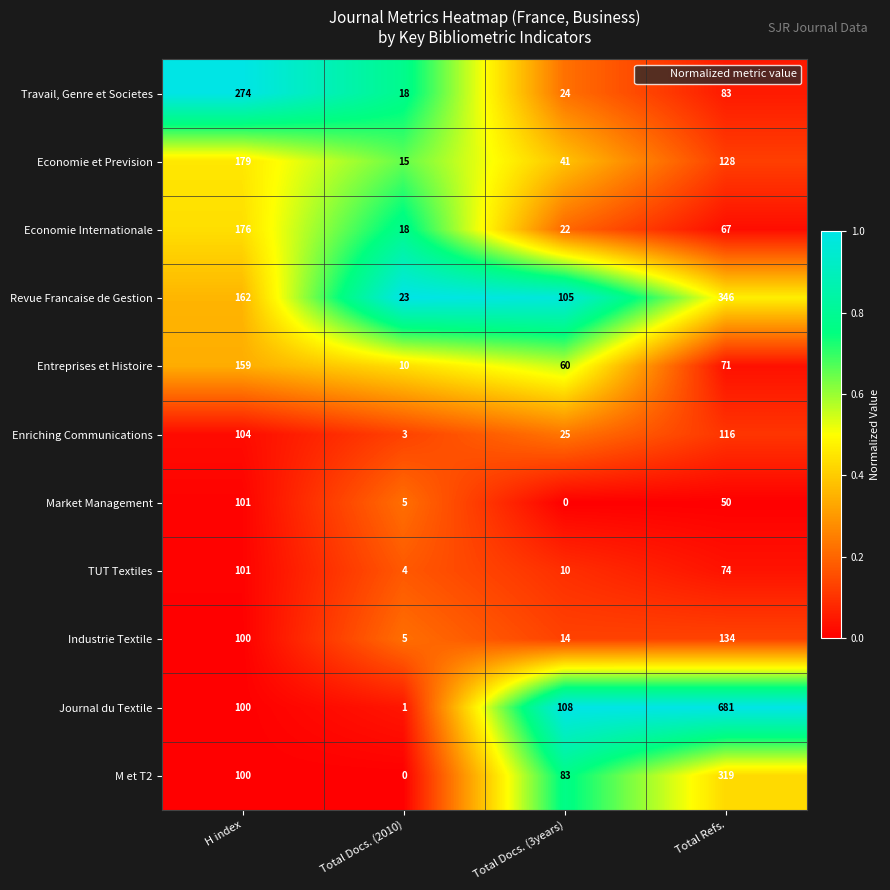

At Total Refs., list the series in order from smallest to largest.

Market Management, Economie Internationale, Entreprises et Histoire, TUT Textiles, Travail, Genre et Societes, Enriching Communications, Economie et Prevision, Industrie Textile, M et T2, Revue Francaise de Gestion, Journal du Textile